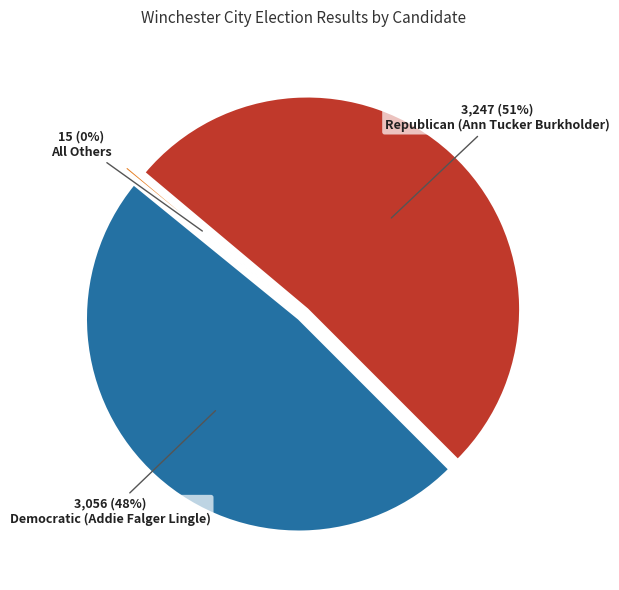

Which series has the largest range (max minus min)?

Republican (Ann Tucker Burkholder)